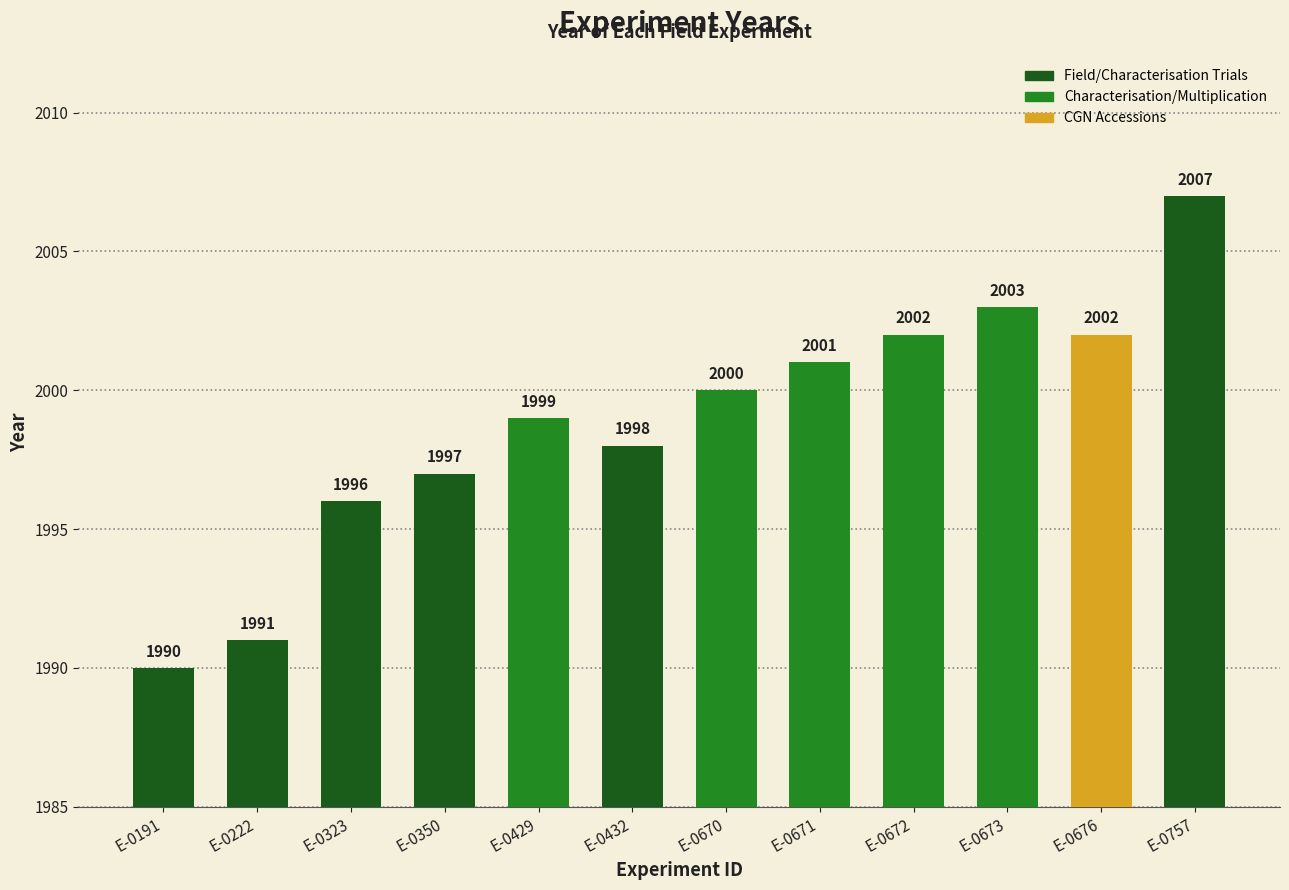

How many data points are less than 2000?

6